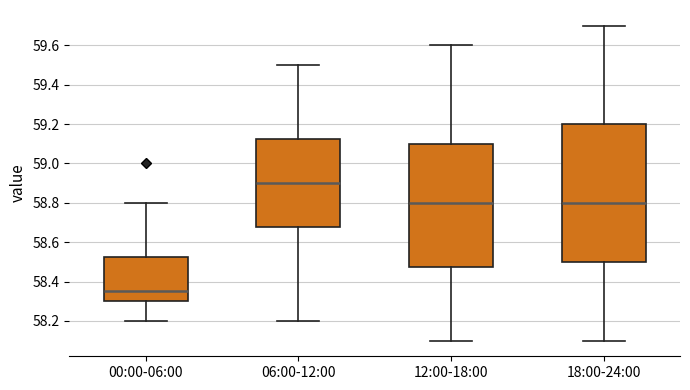

Which box has the lowest median line?

00:00-06:00